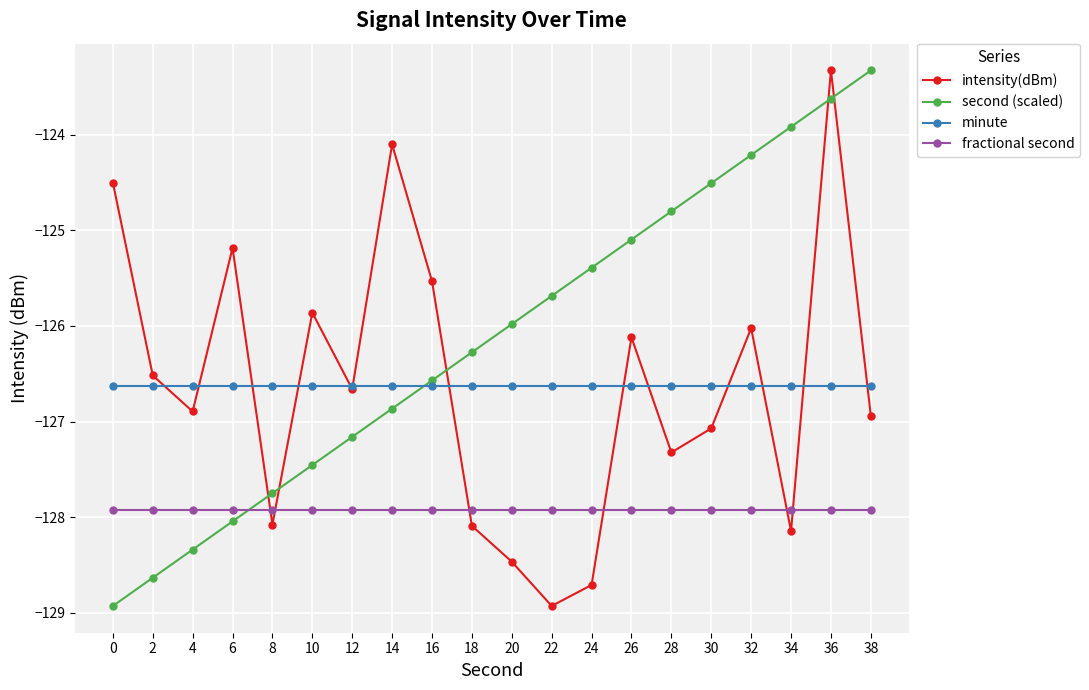

True or false: second (scaled) and fractional second cross at least once.

True